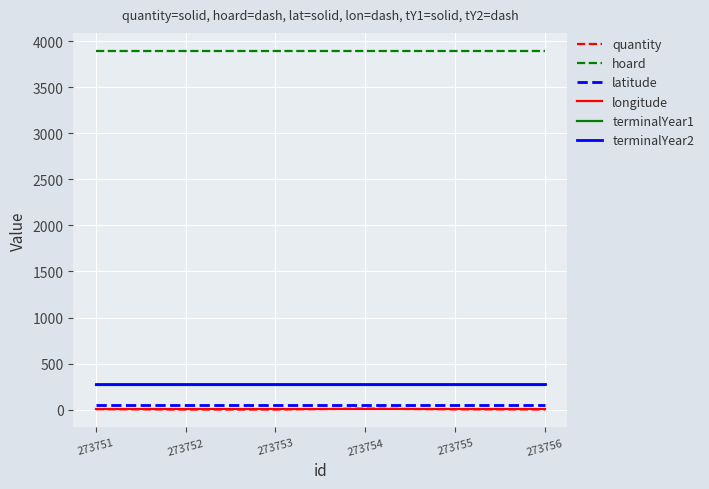

How many categories are shown in the chart?

6